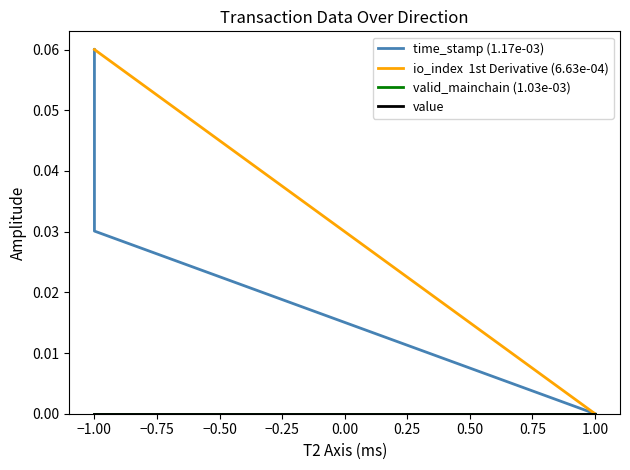

Reading left to right, extract all data points from this chart.

time_stamp (1.17e-03): 0.1	0.0	0.0	0.0
io_index  1st Derivative (6.63e-04): 0.1	0.1	0.0	0.0
valid_mainchain (1.03e-03): 0.0	0.0	0.0	0.0
value: 0.0	0.0	0.0	0.0